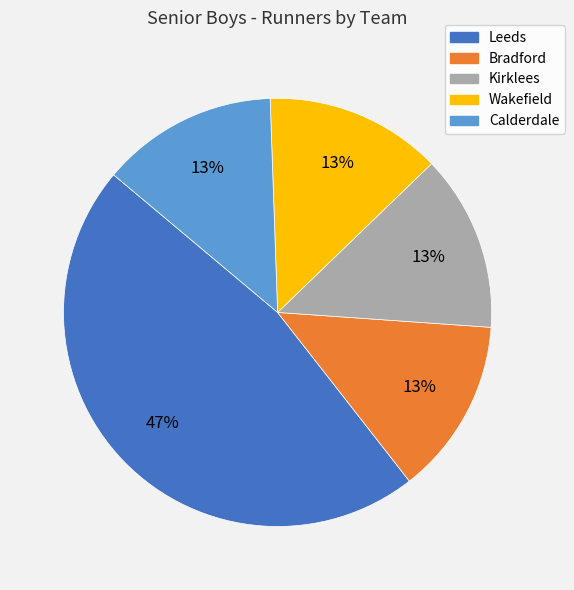

Is it true that Kirklees is 29% of the pie?

False